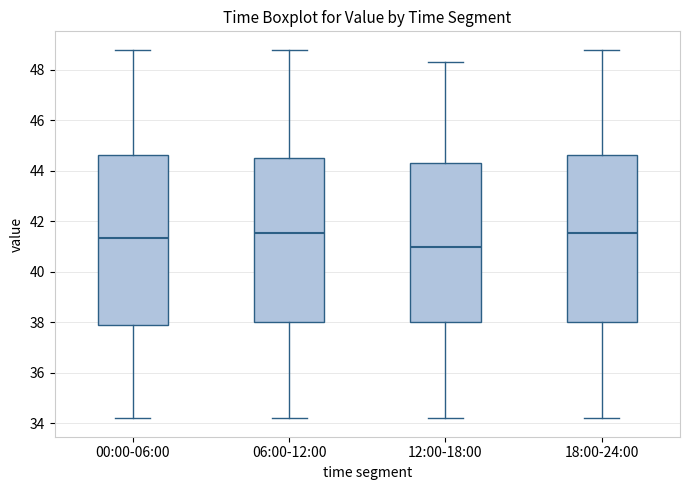

Reading left to right, read every box against the y-axis: the position of its median line, the range the box covers, and the ends of its whiskers. The values are not printed on the chart, so give them approximately, as read against the axis.

00:00-06:00: median 41.4, box 38.0 to 44.6, whiskers 34.2 to 48.8
06:00-12:00: median 41.6, box 38.0 to 44.6, whiskers 34.2 to 48.8
12:00-18:00: median 41.0, box 38.0 to 44.4, whiskers 34.2 to 48.4
18:00-24:00: median 41.6, box 38.0 to 44.6, whiskers 34.2 to 48.8